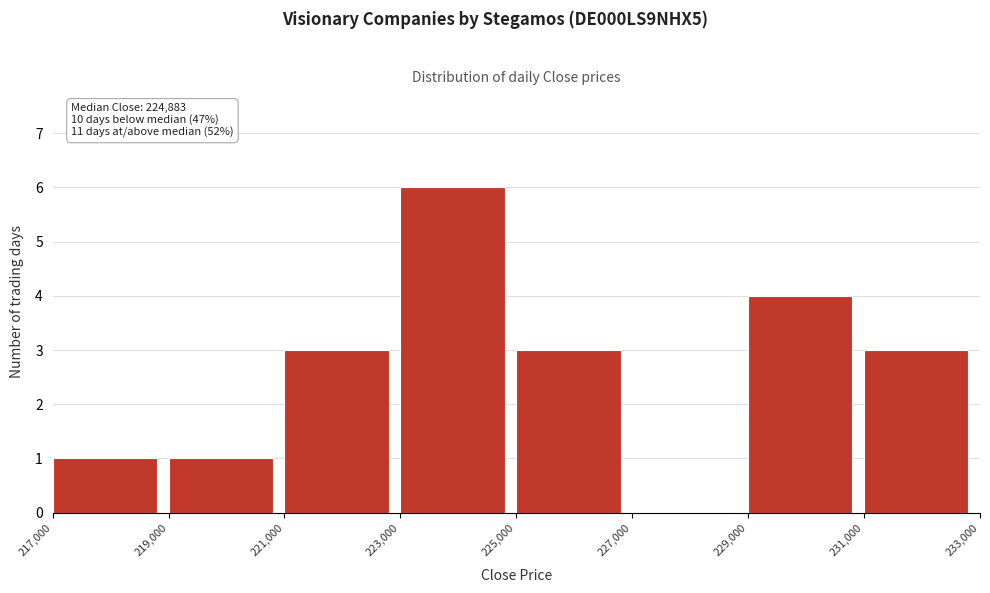

Which range on the x-axis has the tallest bar?

223,000 to 225,000